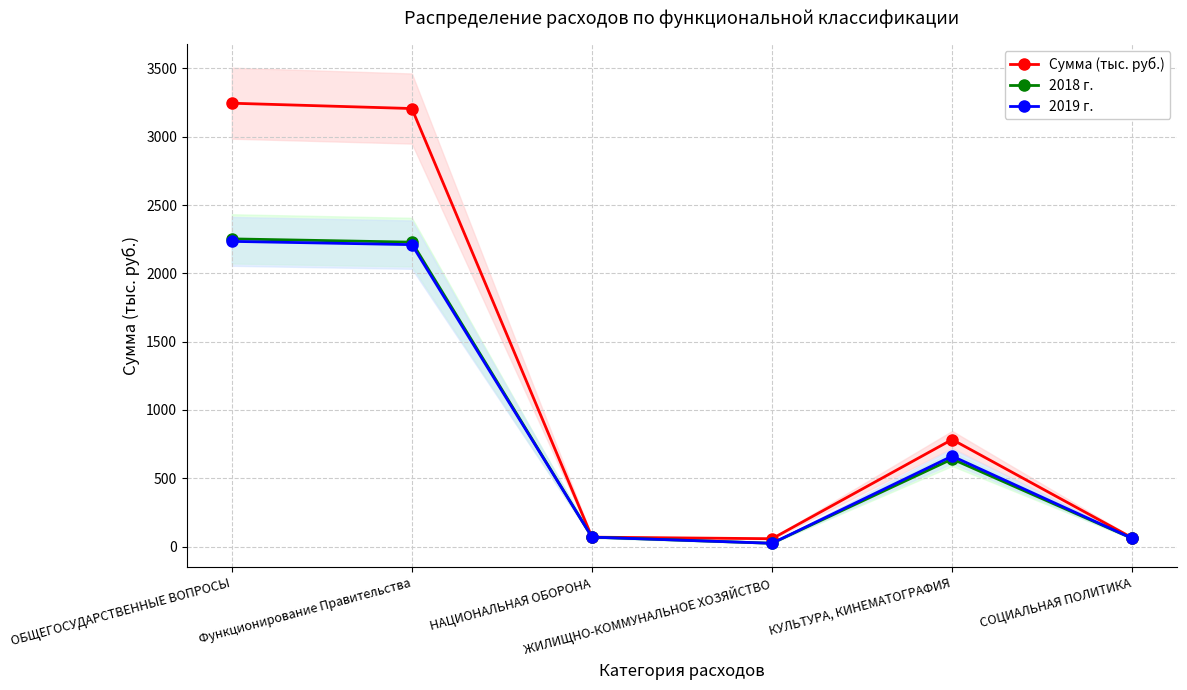

List the series in order of their peak value, lowest first.

2019 г., 2018 г., Сумма (тыс. руб.)